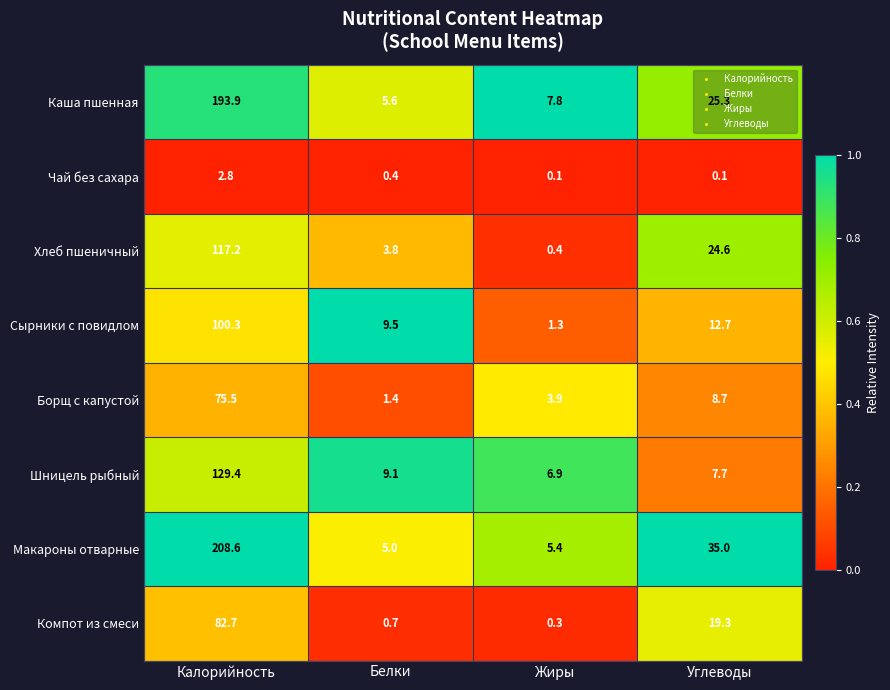

At which category does the chart reach its peak across all series?

Калорийность